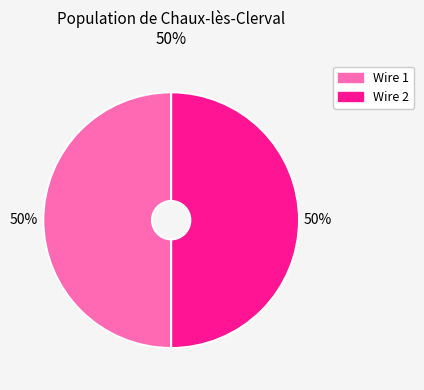

Do Wire 1 and Wire 2 together represent more than half of the pie?

Yes